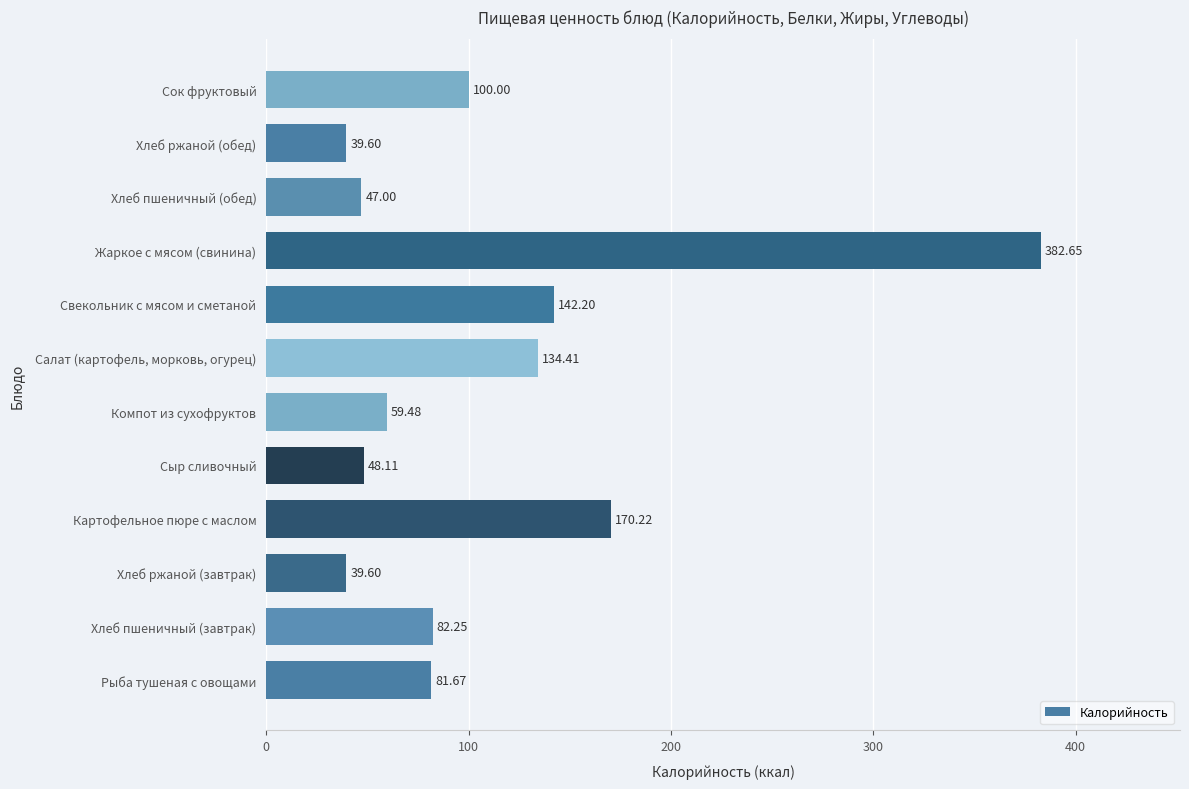

How many bars are there in total?

12